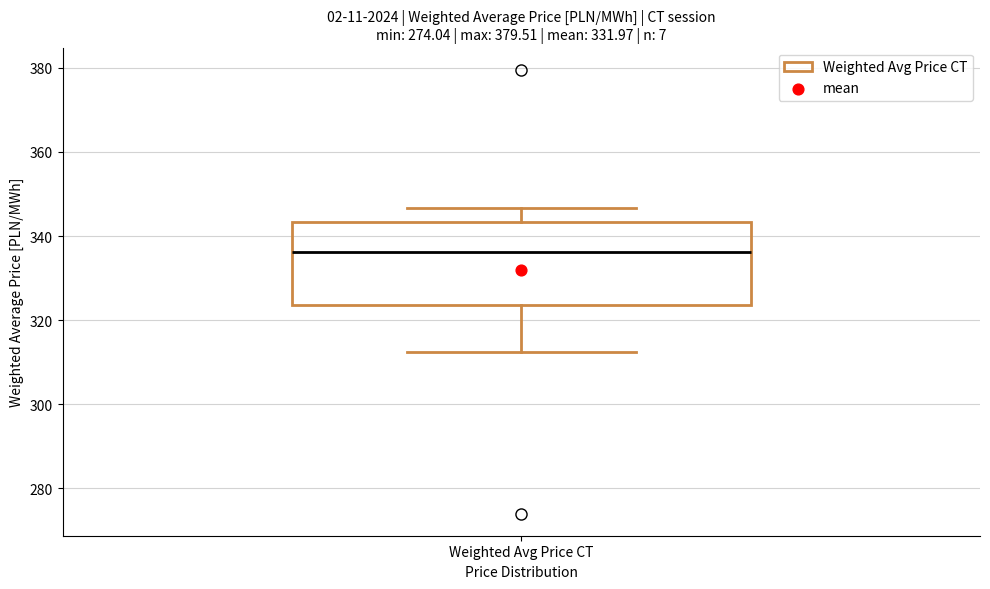

Transcribe this box plot: give where the median line is, the range the box spans, and where the two whiskers end, as read against the y-axis. The values are not printed on the chart, so give them approximately, as read against the axis.

median 336, box 324 to 344, whiskers 312 to 346